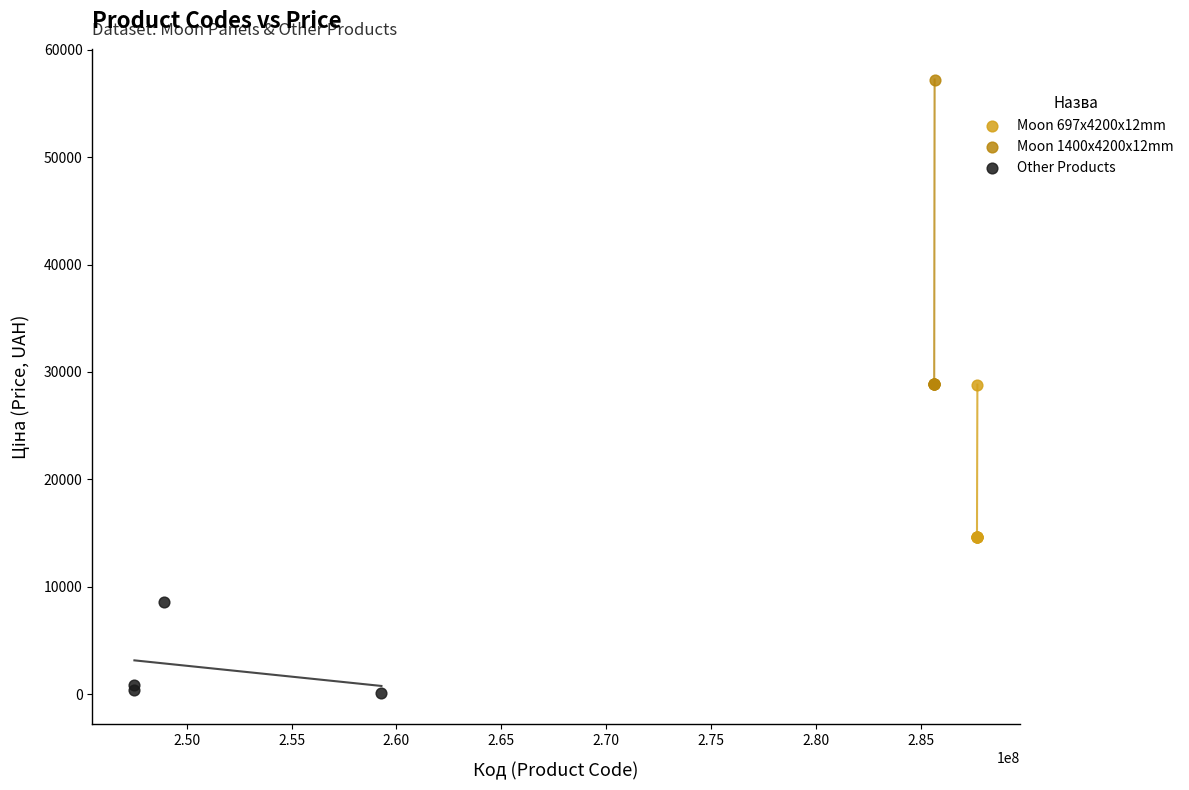

Which series reaches the minimum Y coordinate?

Other Products